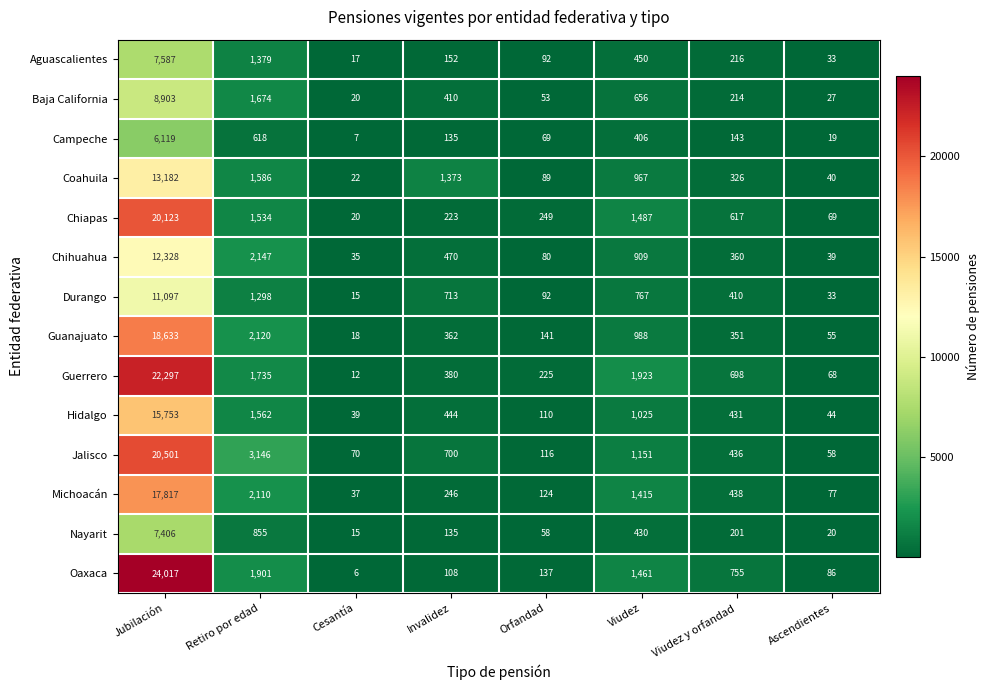

What is the average value of the Nayarit series?

1140